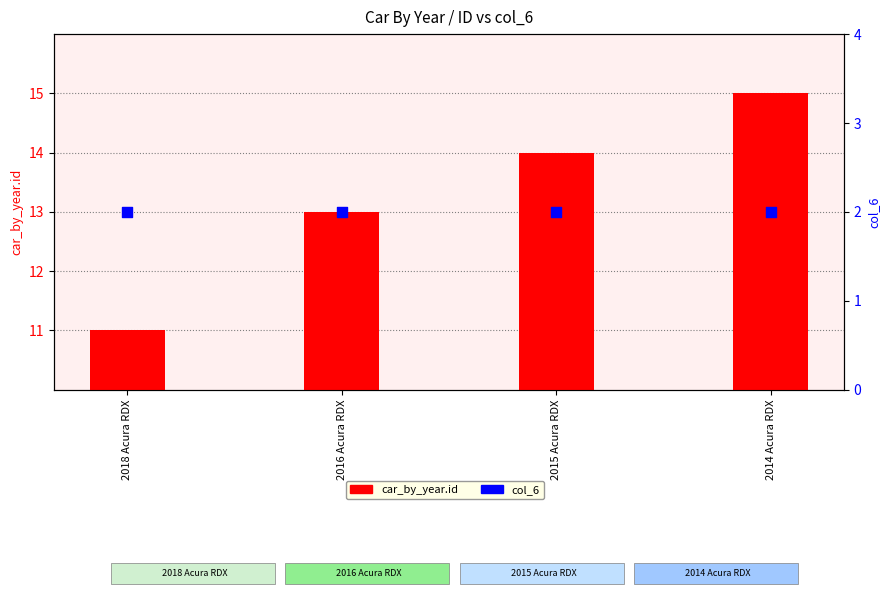

Which series contains the highest Y value?

car_by_year.id